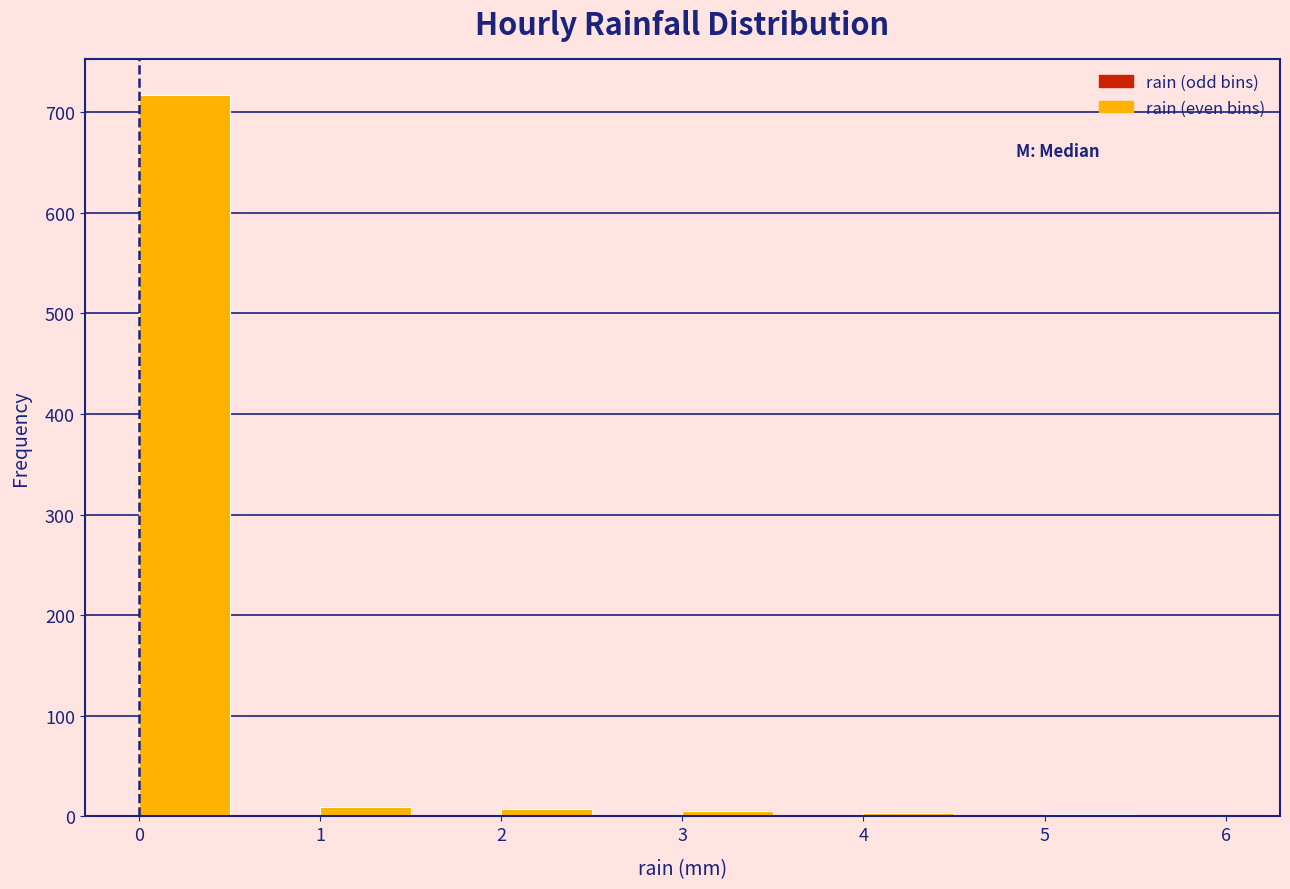

Over which range of the x-axis is the bar tallest?

0.0 to 0.5